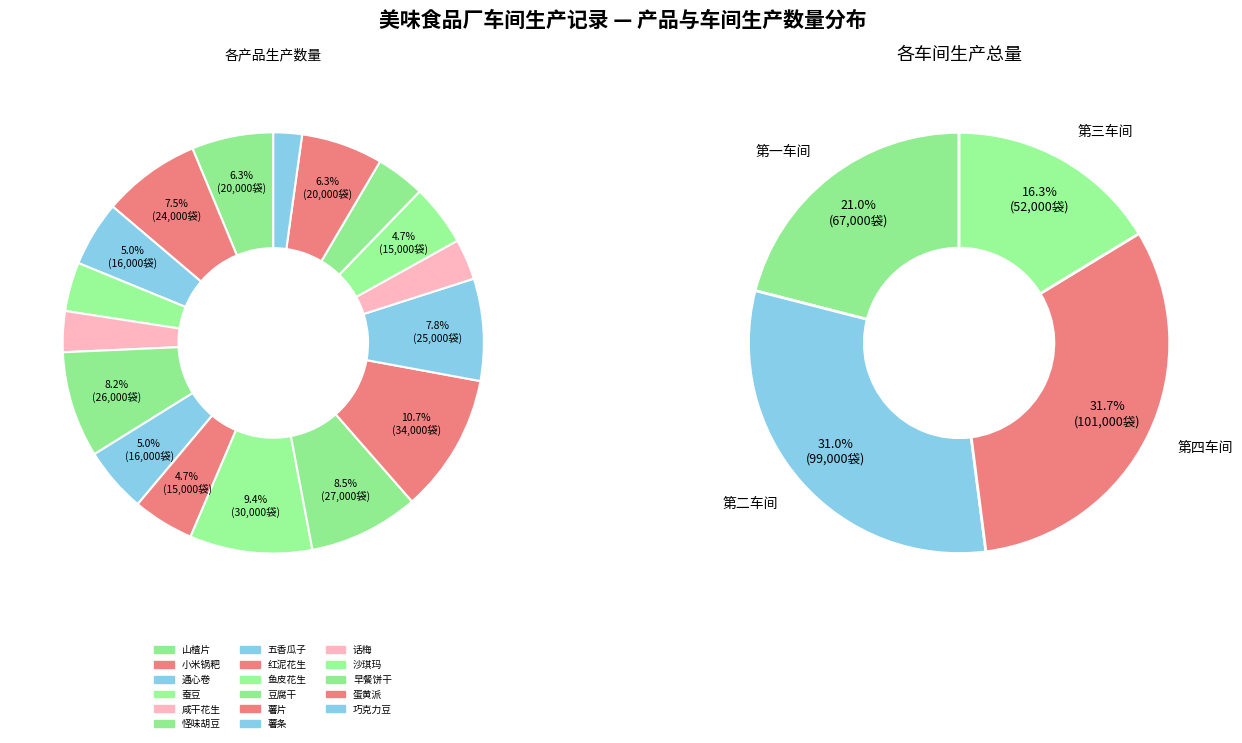

What percentage is the 小米锅粑 slice, to the nearest percent?

8%